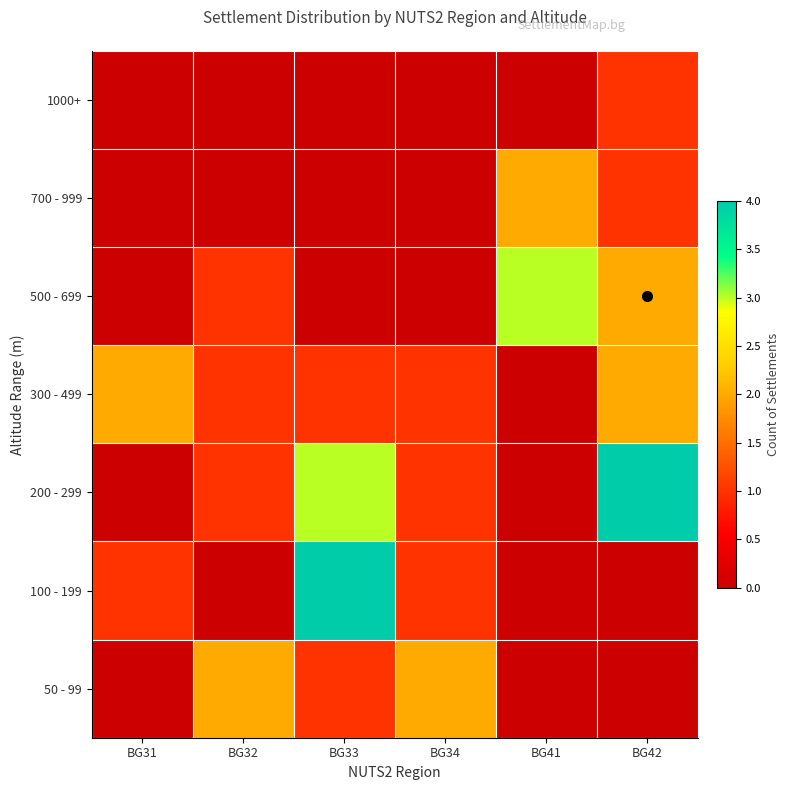

Between BG32 and BG42, which is larger?

BG32